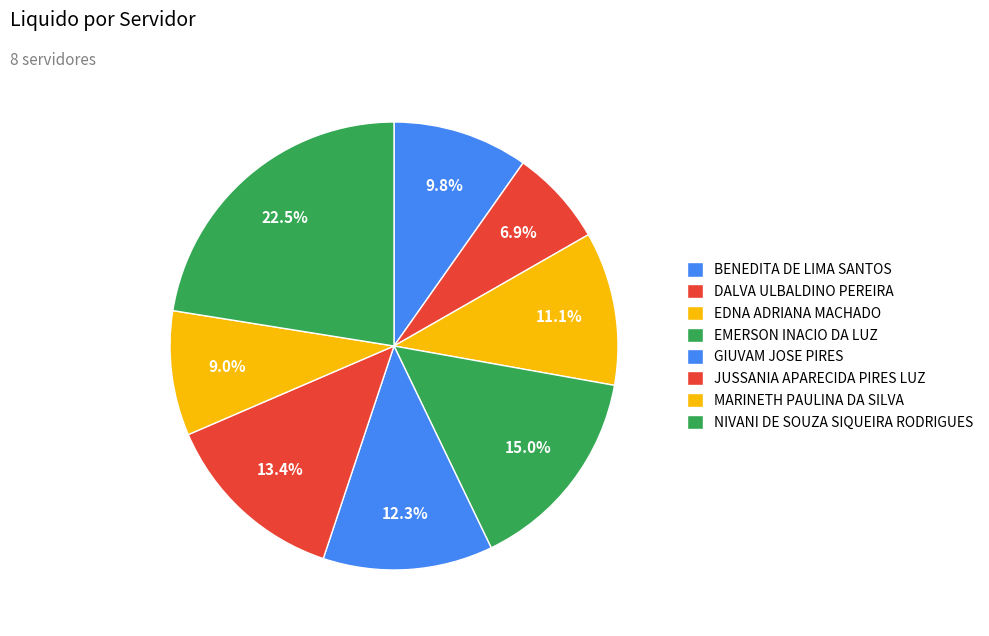

How many slices are in this pie chart?

8